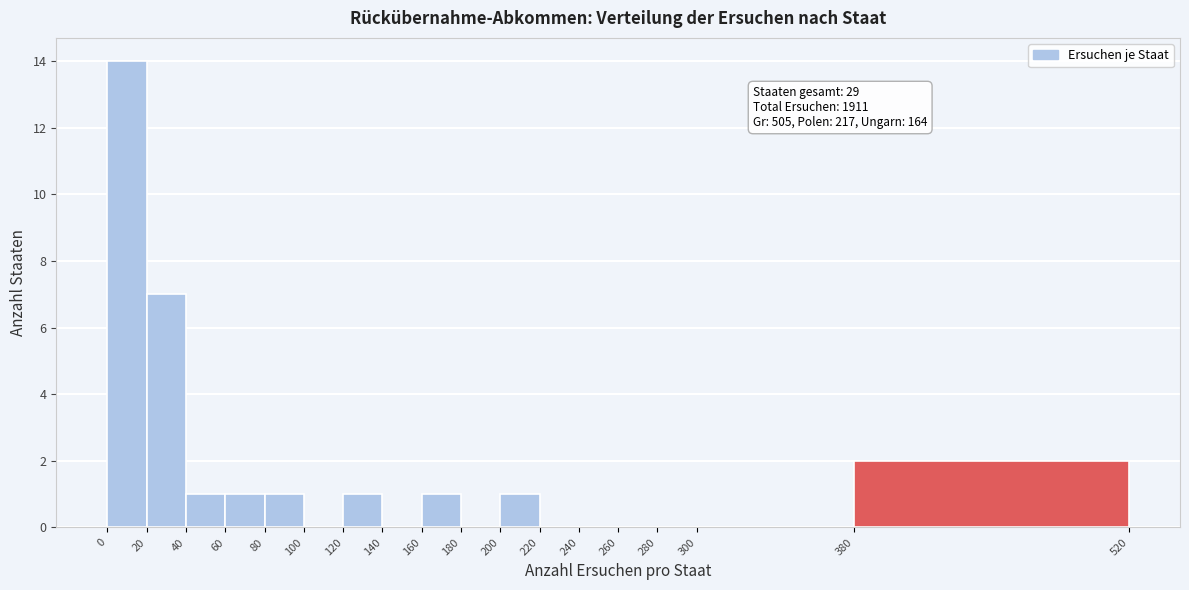

Which range on the x-axis has the tallest bar?

0 to 20